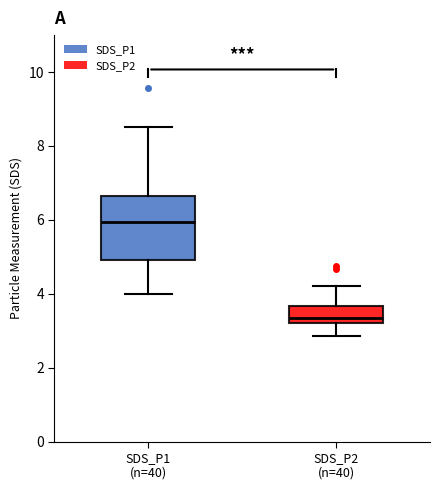

Reading left to right, read every box against the y-axis: the position of its median line, the range the box covers, and the ends of its whiskers. The values are not printed on the chart, so give them approximately, as read against the axis.

SDS_P1 (n=40): median 6.0, box 5.0 to 6.6, whiskers 4.0 to 8.6
SDS_P2 (n=40): median 3.4, box 3.2 to 3.6, whiskers 2.8 to 4.2